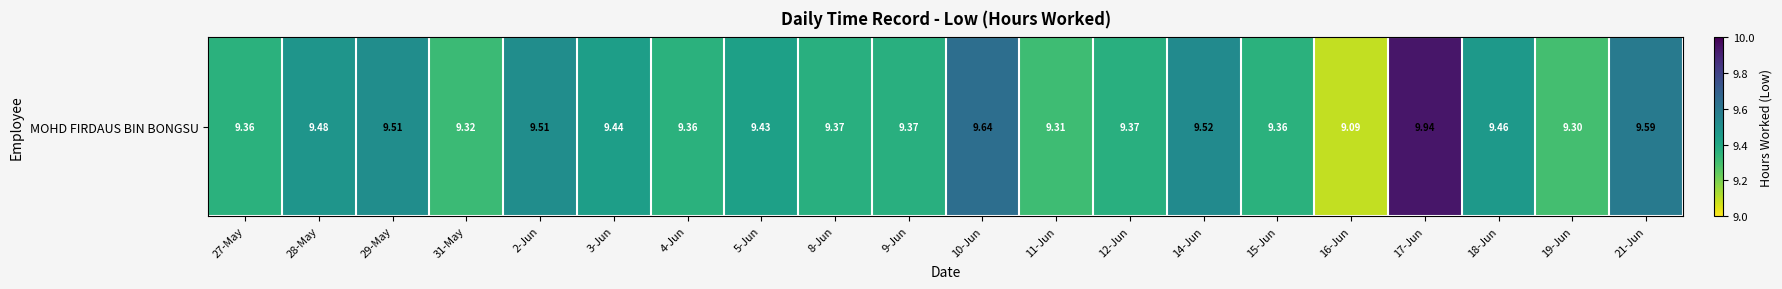

What is the difference between the second highest and second lowest values?

0.3